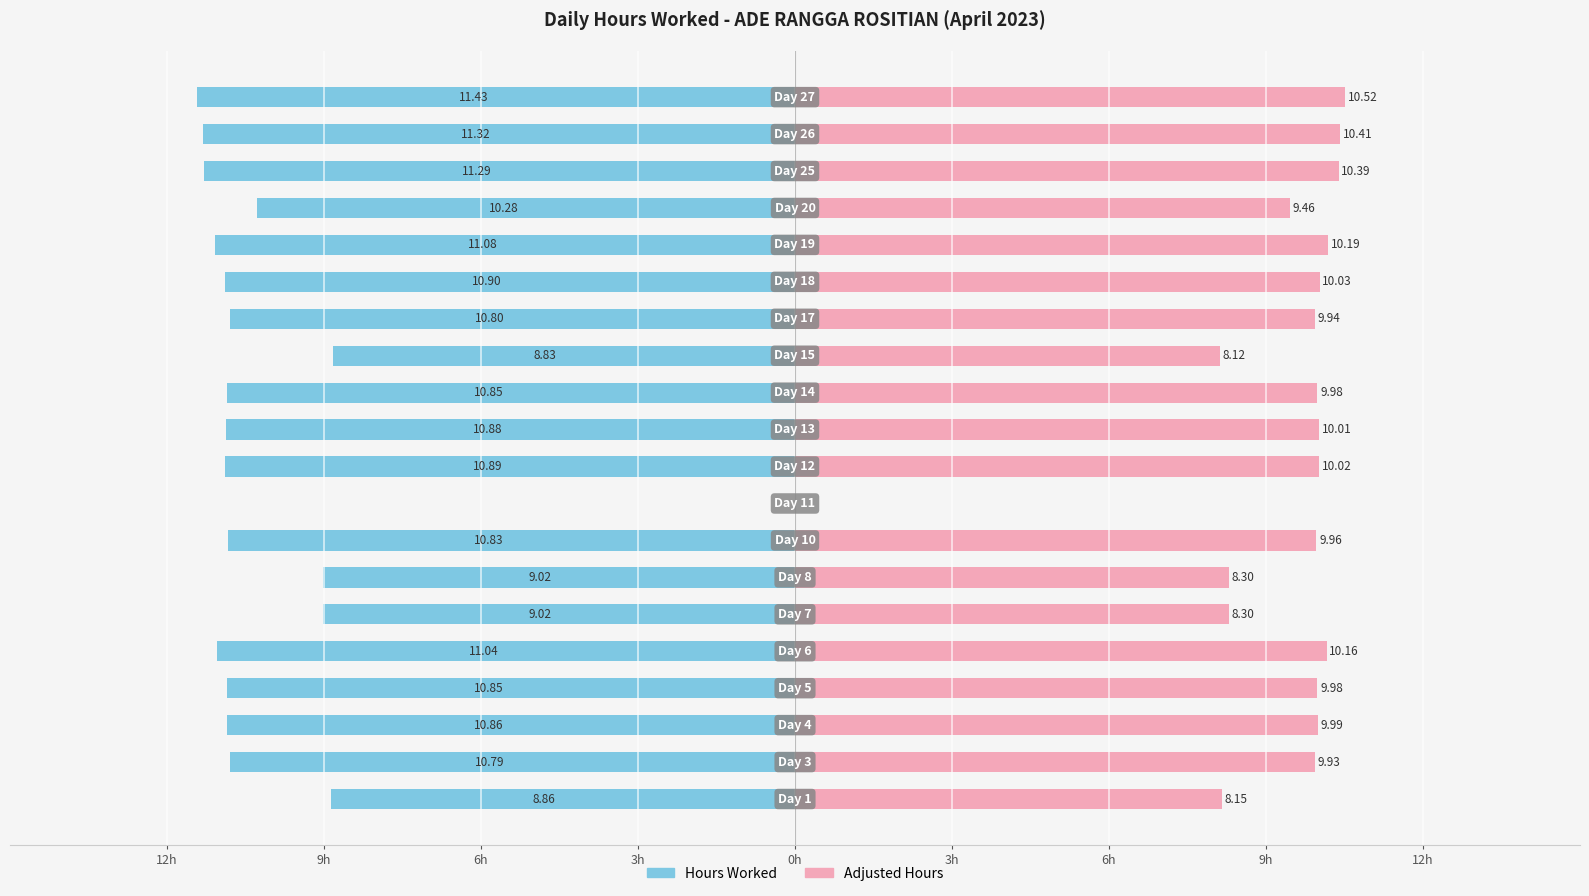

Reading left to right, what are all the values shown in this chart?

Hours Worked: -8.9	-10.8	-10.9	-10.8	-11.0	-9.0	-9.0	-10.8	0.0	-10.9	-10.9	-10.8	-8.8	-10.8	-10.9	-11.1	-10.3	-11.3	-11.3	-11.4
Adjusted Hours: 8.2	9.9	10.0	10.0	10.2	8.3	8.3	10.0	0.0	10.0	10.0	10.0	8.1	9.9	10.0	10.2	9.5	10.4	10.4	10.5